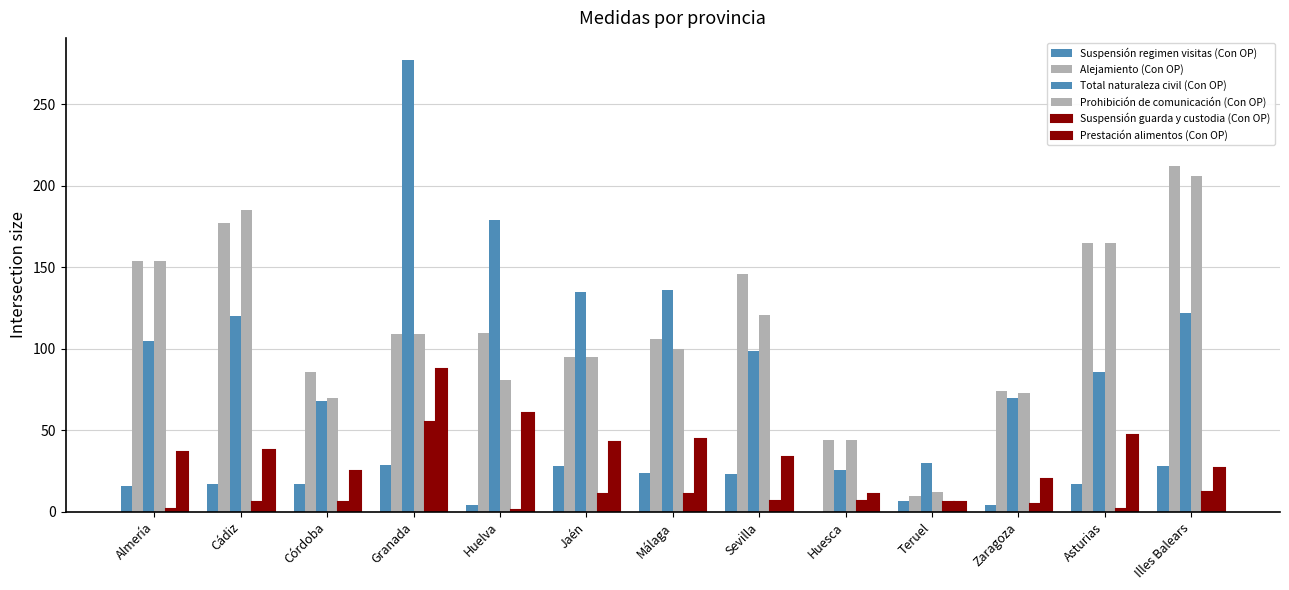

Count the number of categories in the chart.

13